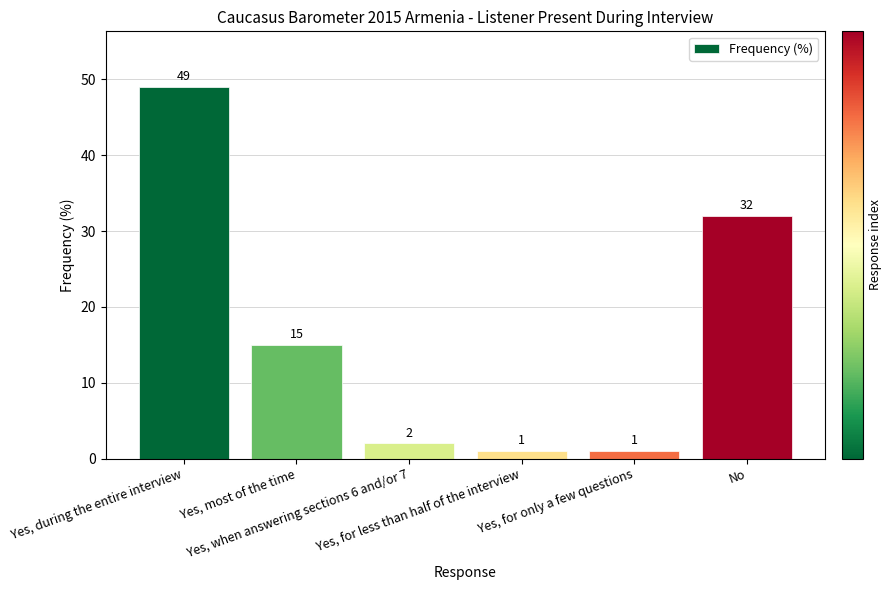

Are the bars horizontal?

No